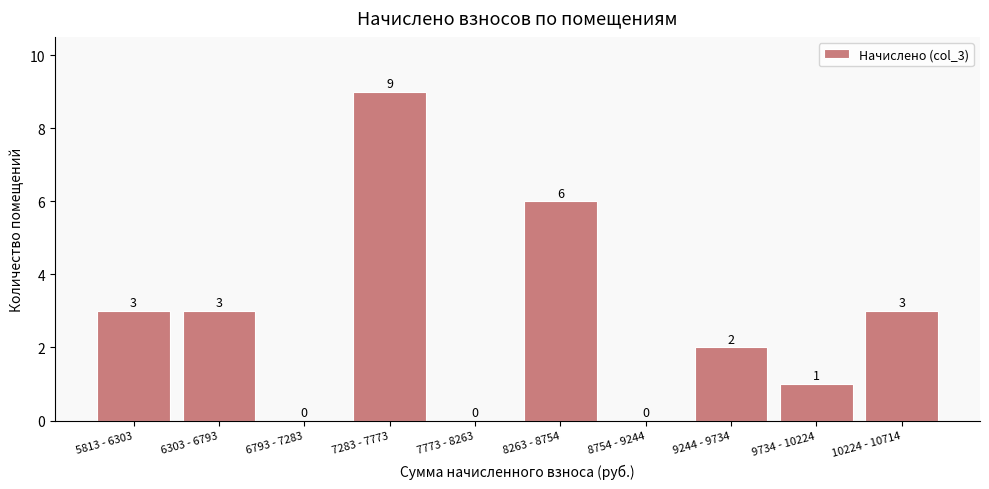

Reading left to right, transcribe all the data shown in this chart.

5813 - 6303=3	6303 - 6793=3	6793 - 7283=0	7283 - 7773=9	7773 - 8263=0	8263 - 8754=6	8754 - 9244=0	9244 - 9734=2	9734 - 10224=1	10224 - 10714=3